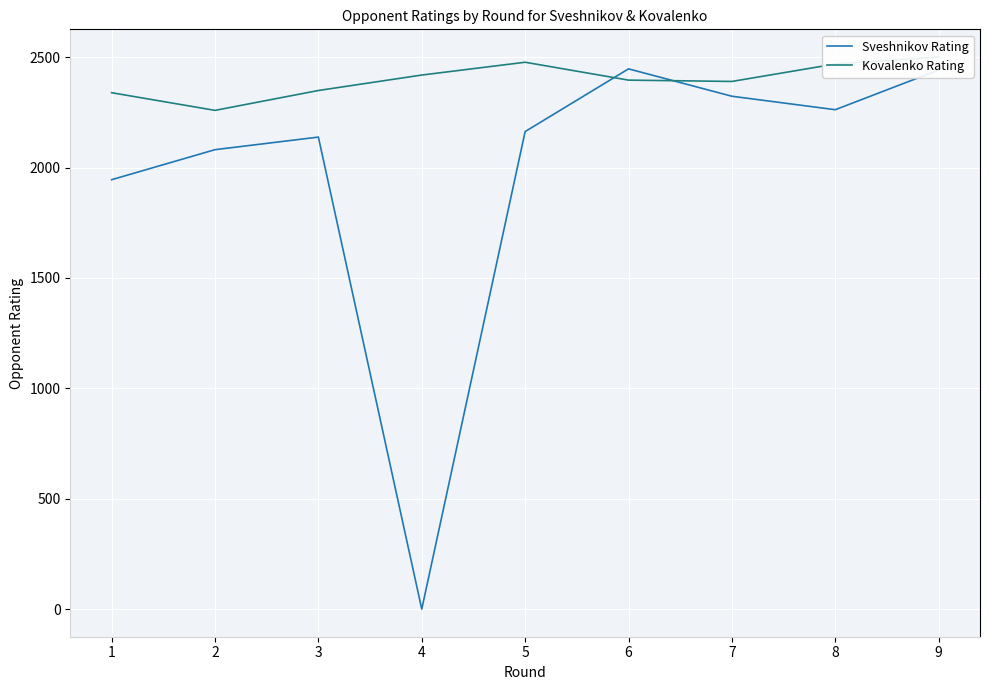

Rank the series at 8 from highest to lowest value.

Kovalenko Rating, Sveshnikov Rating